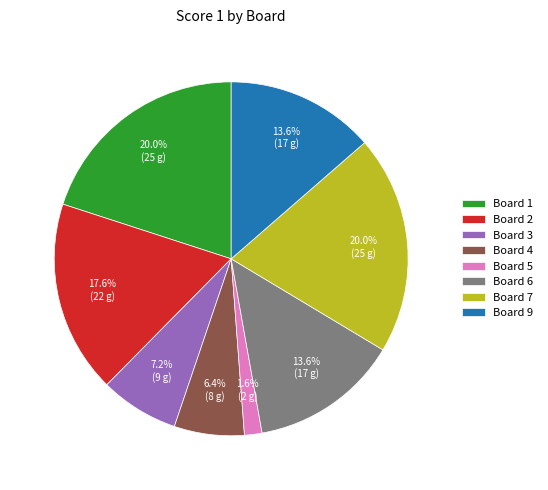

What is the total percentage of Board 4 and Board 7?

26.4%